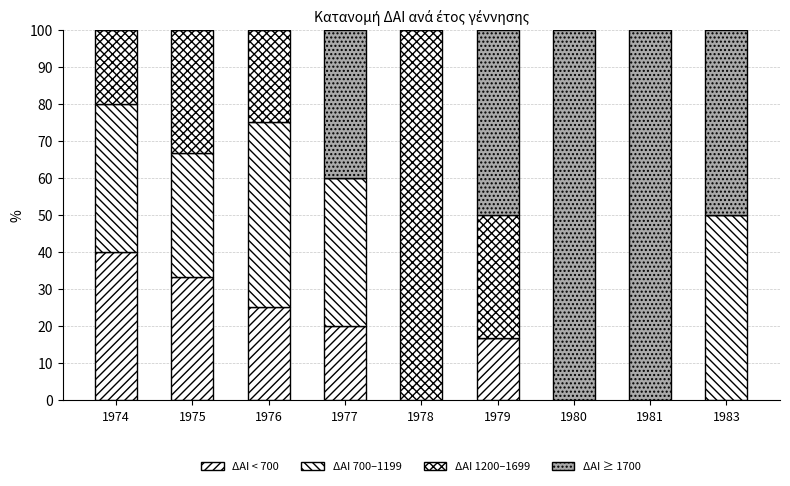

Are the bars grouped side by side (vs. stacked)?

No